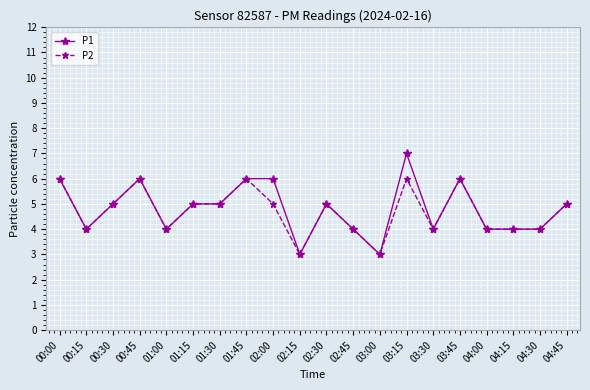

List the series in order of their overall mean, lowest first.

P2, P1